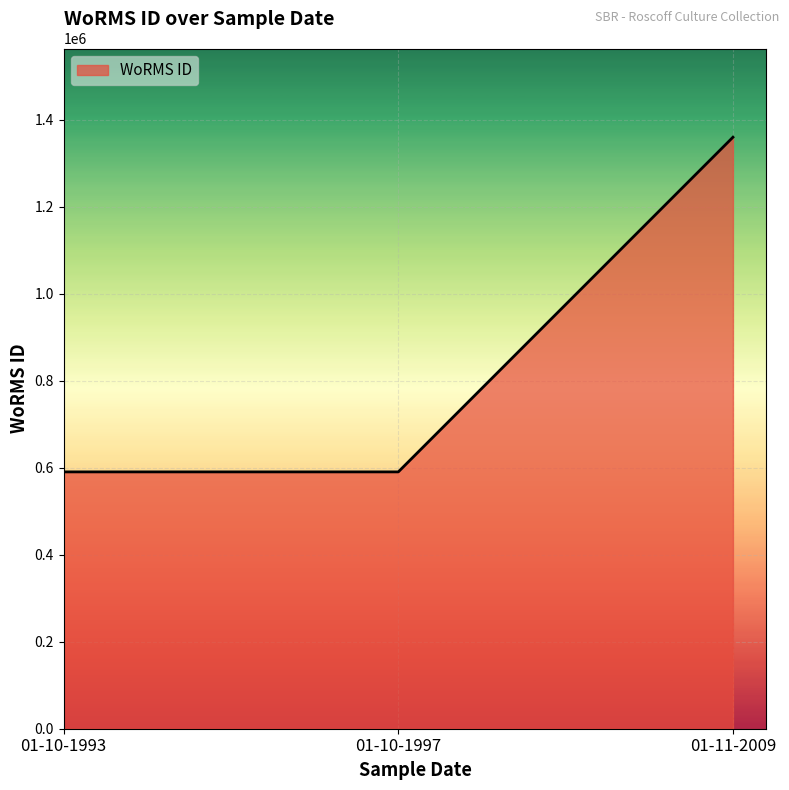

What position from the left is 01-10-1993?

1